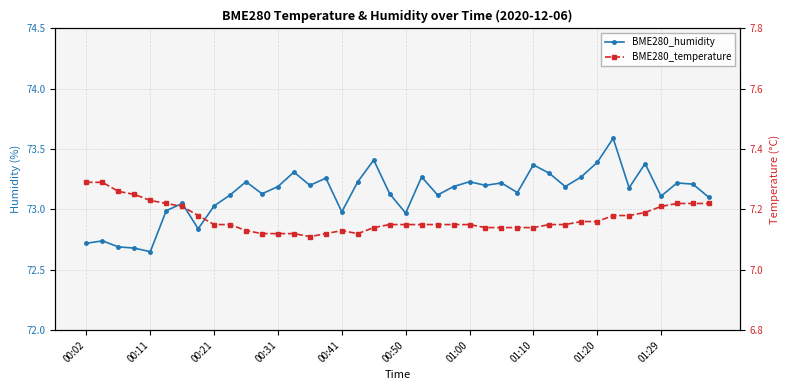

What is the difference between the BME280_temperature values at 00:02 and 26?

0.2